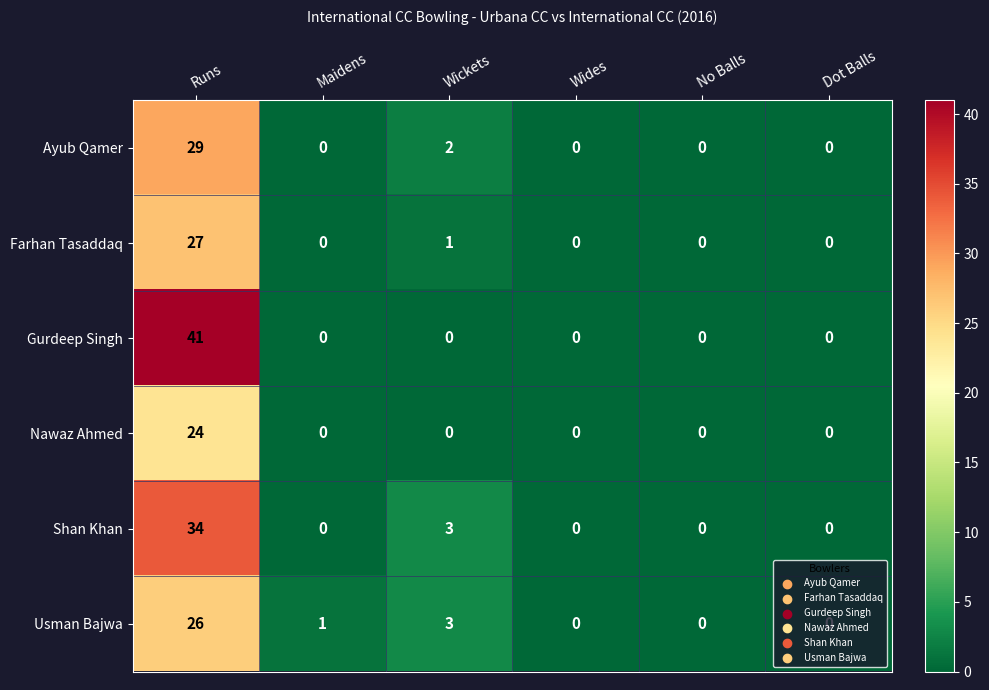

Read the Nawaz Ahmed value at Runs.

24